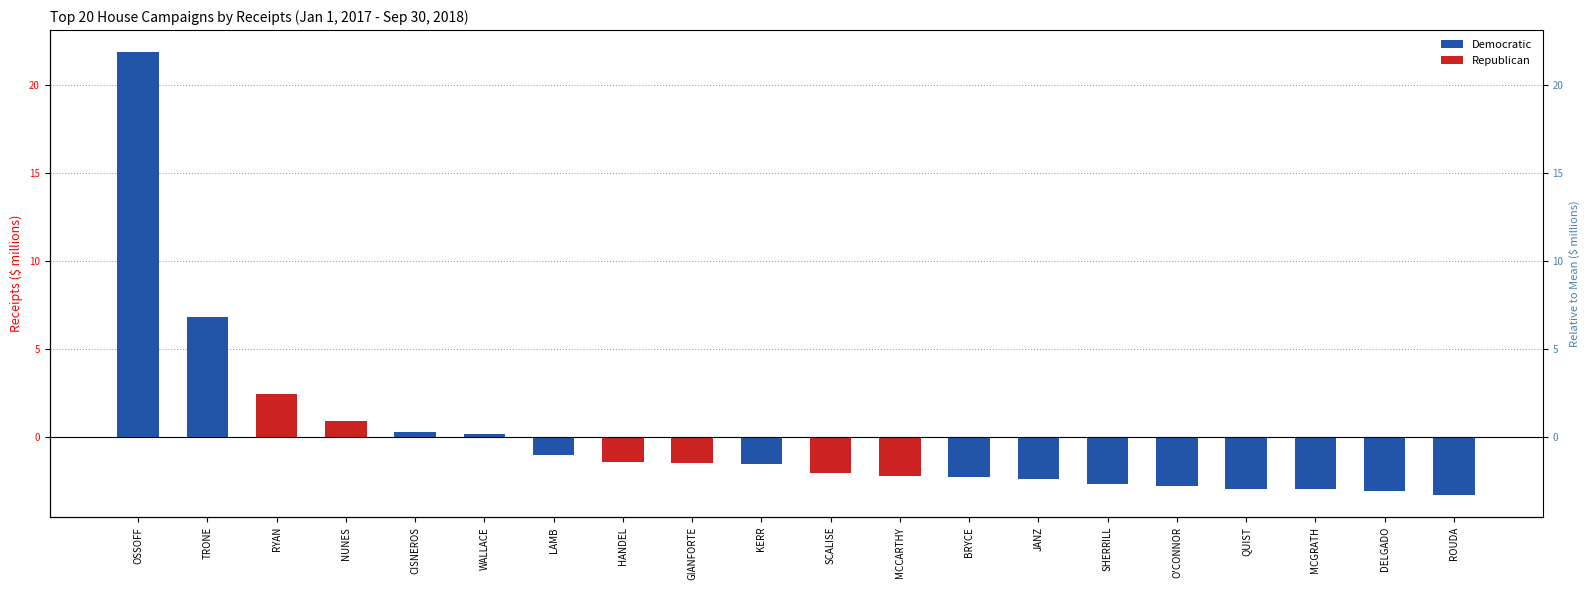

What is the label of the 9th bar from the right?

MCCARTHY